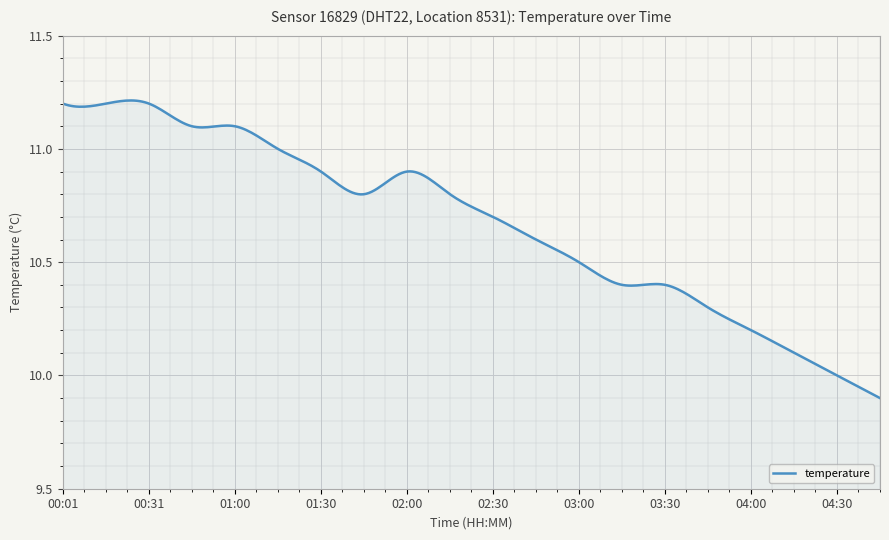

How many lines are shown in the chart?

1